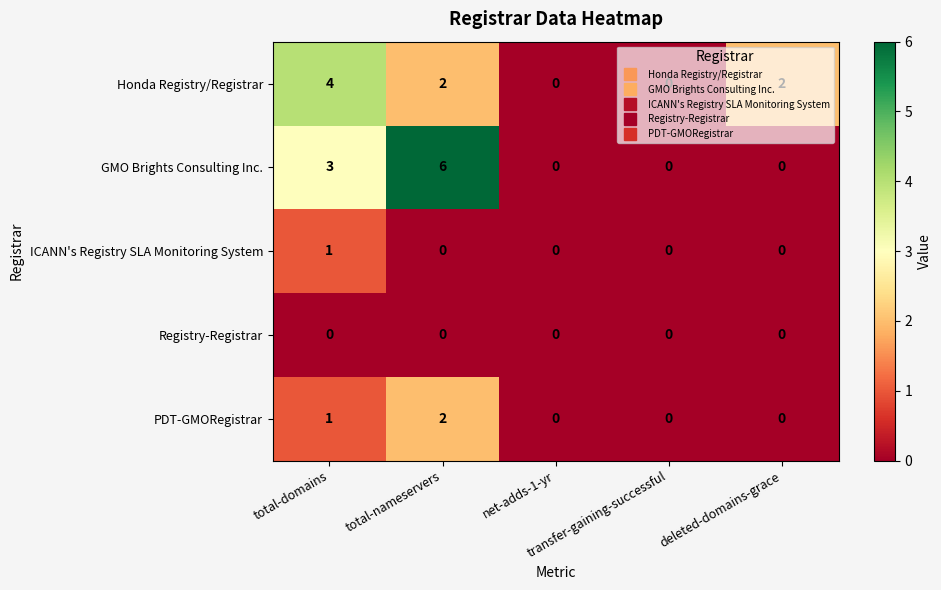

Which series has the widest spread of values?

GMO Brights Consulting Inc.